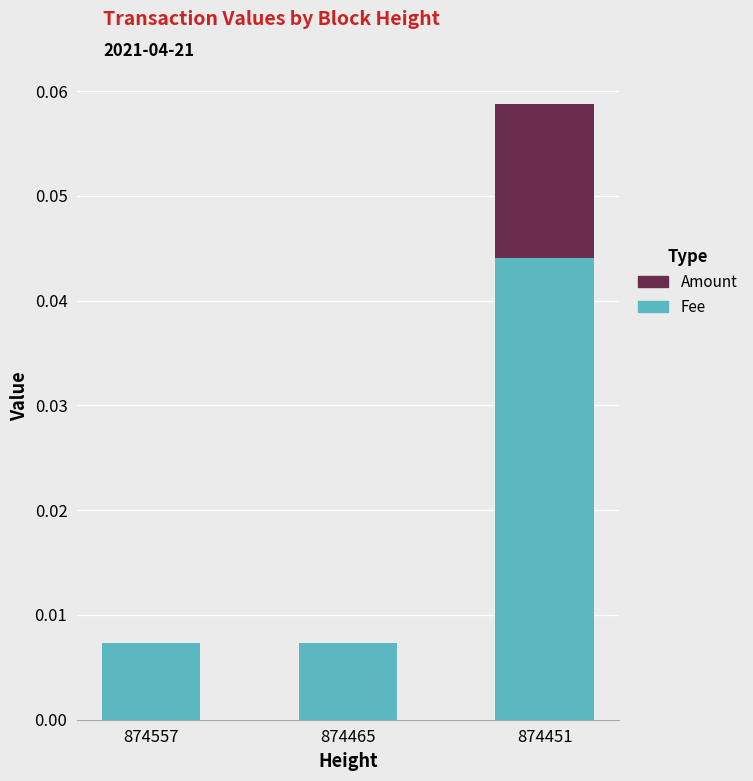

At which label does Fee reach its peak?

874451